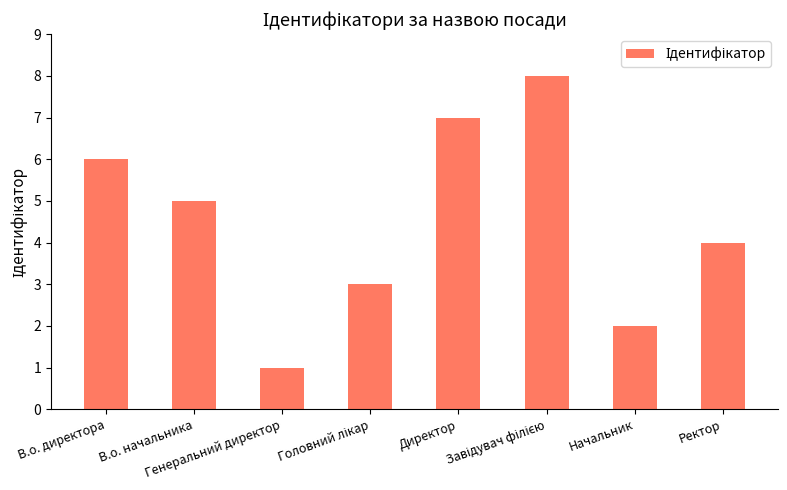

What is the difference between the second highest and minimum values?

6